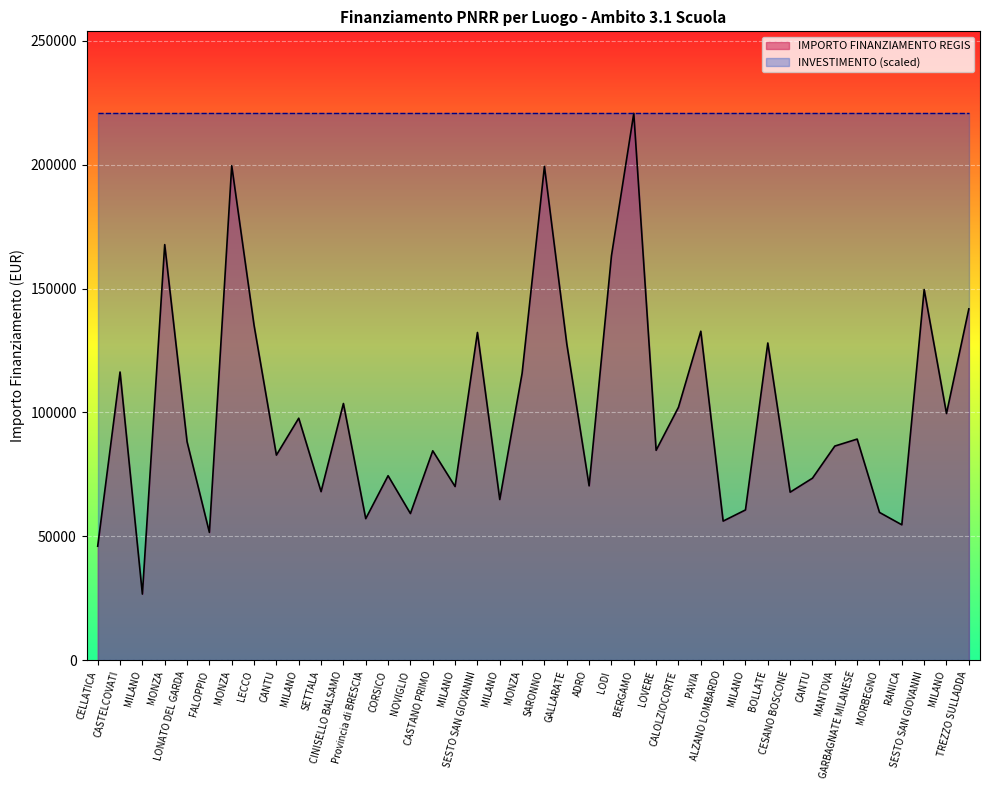

Reading right to left, list all the values displayed in this chart.

TREZZO SULLADDA=141794.5	MILANO=99582.8	SESTO SAN GIOVANNI=149604.4	RANICA=54682.1	MORBEGNO=59681.5	GARBAGNATE MILANESE=89266.3	MANTOVA=86448.2	CANTU=73496.1	CESANO BOSCONE=67843.7	BOLLATE=128032.6	MILANO=60687.8	ALZANO LOMBARDO=56181.6	PAVIA=132781.0	CALOLZIOCORTE=102092.5	LOVERE=84744.5	BERGAMO=220663.0	LODI=163198.8	ADRO=70397.4	GALLARATE=127674.8	SARONNO=199303.9	MONZA=115789.8	MILANO=64886.6	SESTO SAN GIOVANNI=132279.7	MILANO=70120.9	CASTANO PRIMO=84538.8	NOVIGLIO=59229.0	CORSICO=74486.0	Provincia di BRESCIA=57160.7	CINISELLO BALSAMO=103619.9	SETTALA=68057.8	MILANO=97694.9	CANTU=82798.6	LECCO=135157.2	MONZA=199567.7	FALOPPIO=51620.1	LONATO DEL GARDA=88213.8	MONZA=167724.8	MILANO=26730.0	CASTELCOVATI=116324.6	CELLATICA=46044.5